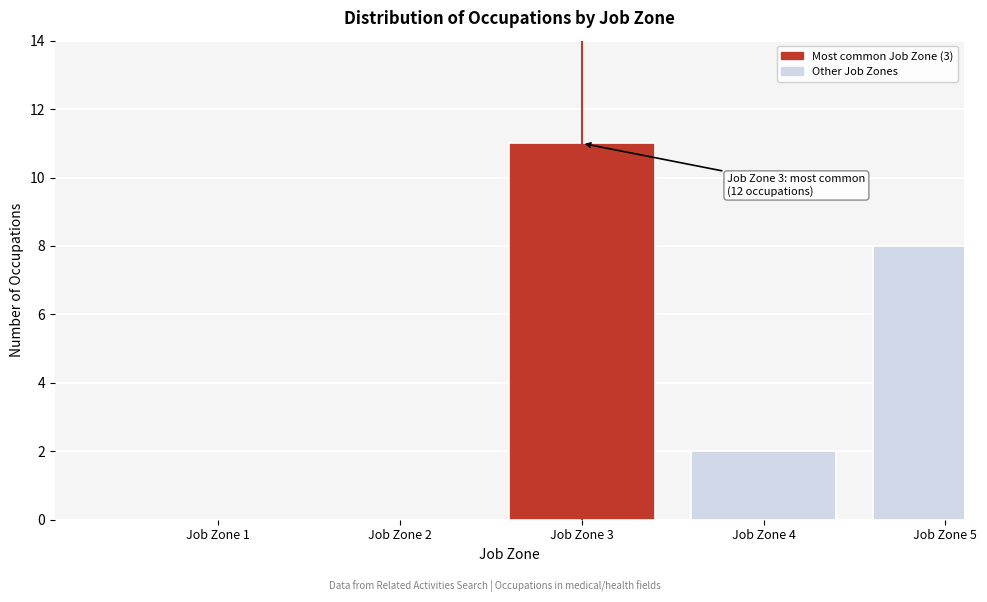

Reading right to left, what are all the values shown in this chart?

Job Zone 5=8	Job Zone 4=2	Job Zone 3=11	Job Zone 2=0	Job Zone 1=0